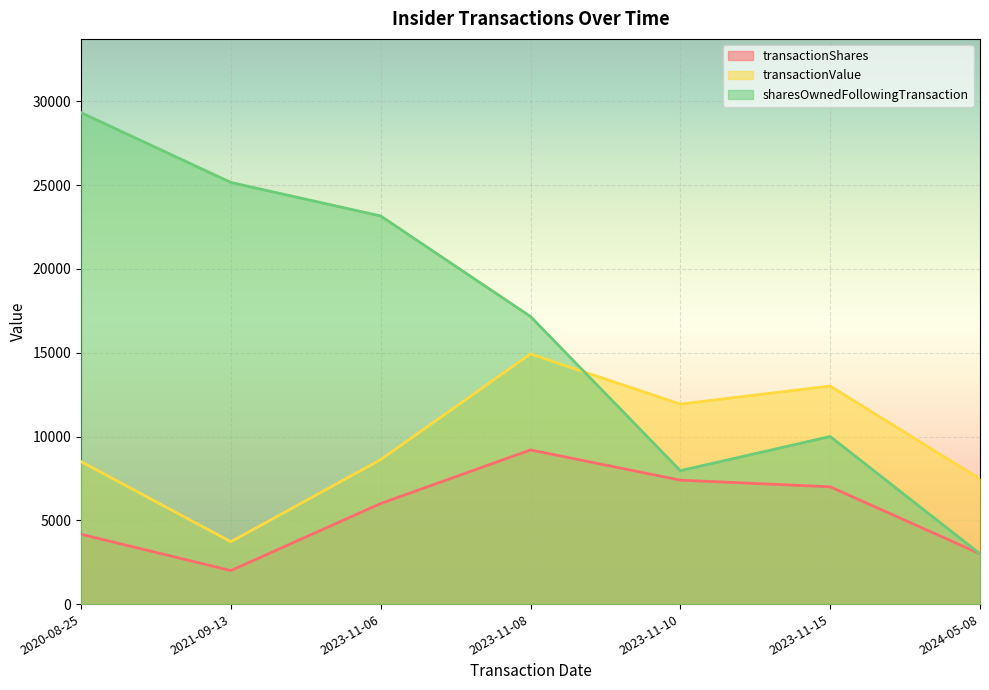

At how many categories does at least one series exceed 26426?

1